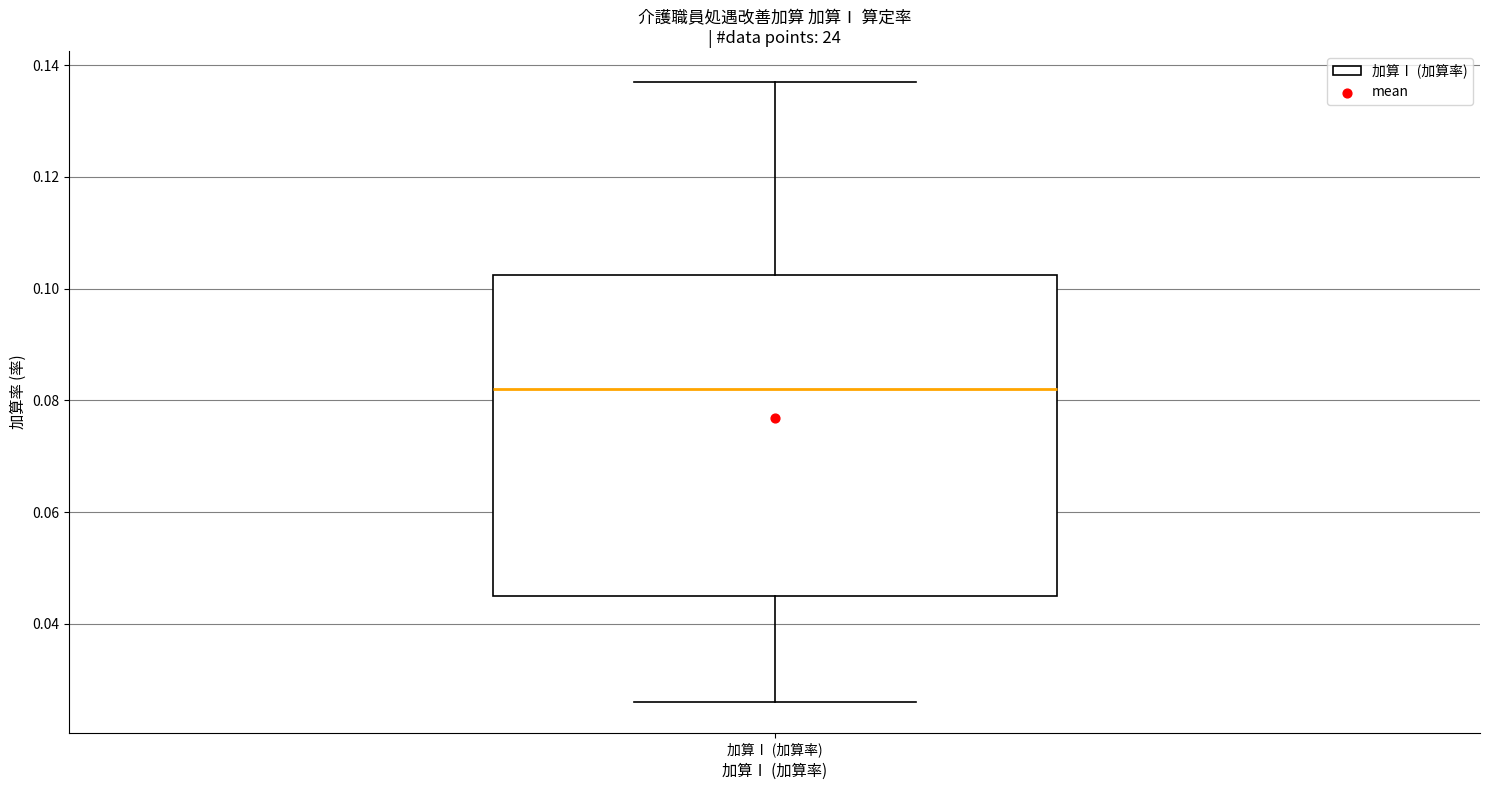

Read this box plot against the y-axis: the position of the median line, the range covered by the box, and the ends of both whiskers. The values are not printed on the chart, so give them approximately, as read against the axis.

median 0.082, box 0.046 to 0.102, whiskers 0.026 to 0.138